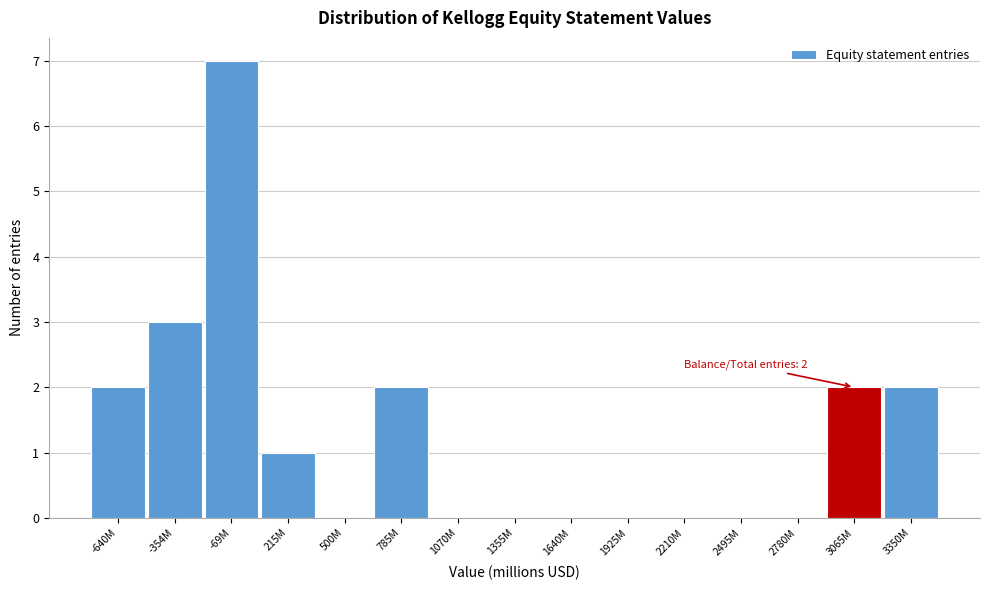

Reading left to right, extract all data points from this chart.

-640M=2	-354M=3	-69M=7	215M=1	500M=0	785M=2	1070M=0	1355M=0	1640M=0	1925M=0	2210M=0	2495M=0	2780M=0	3065M=2	3350M=2